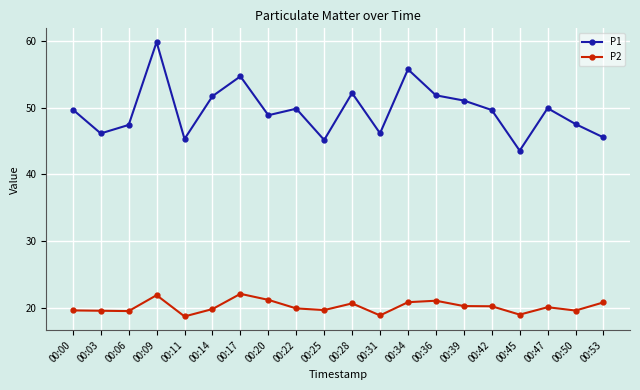

True or false: P2 and P1 intersect in this chart.

False